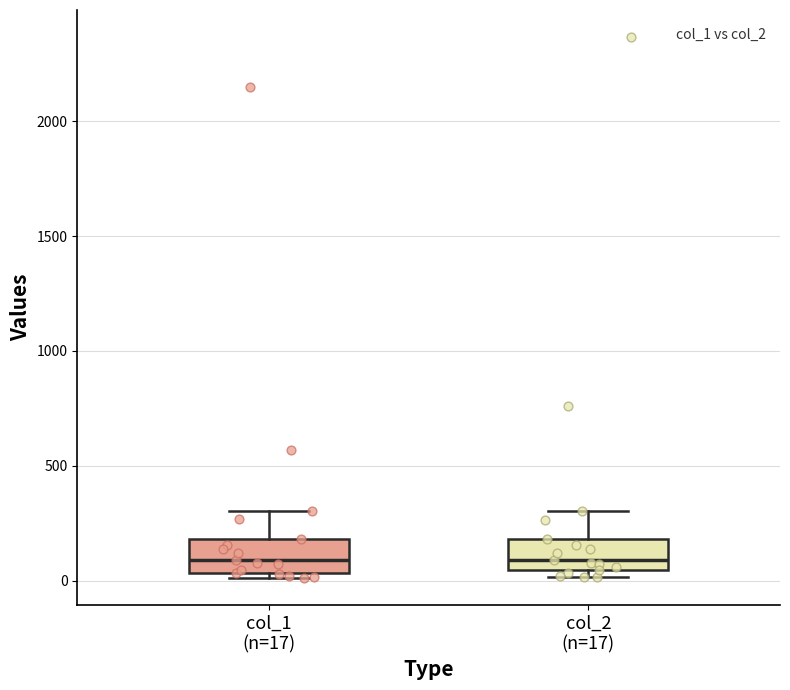

Where is the lower edge of the box for col_1 (n=17) on the y-axis? The values are not printed on the chart, so give them approximately, as read against the axis.

50